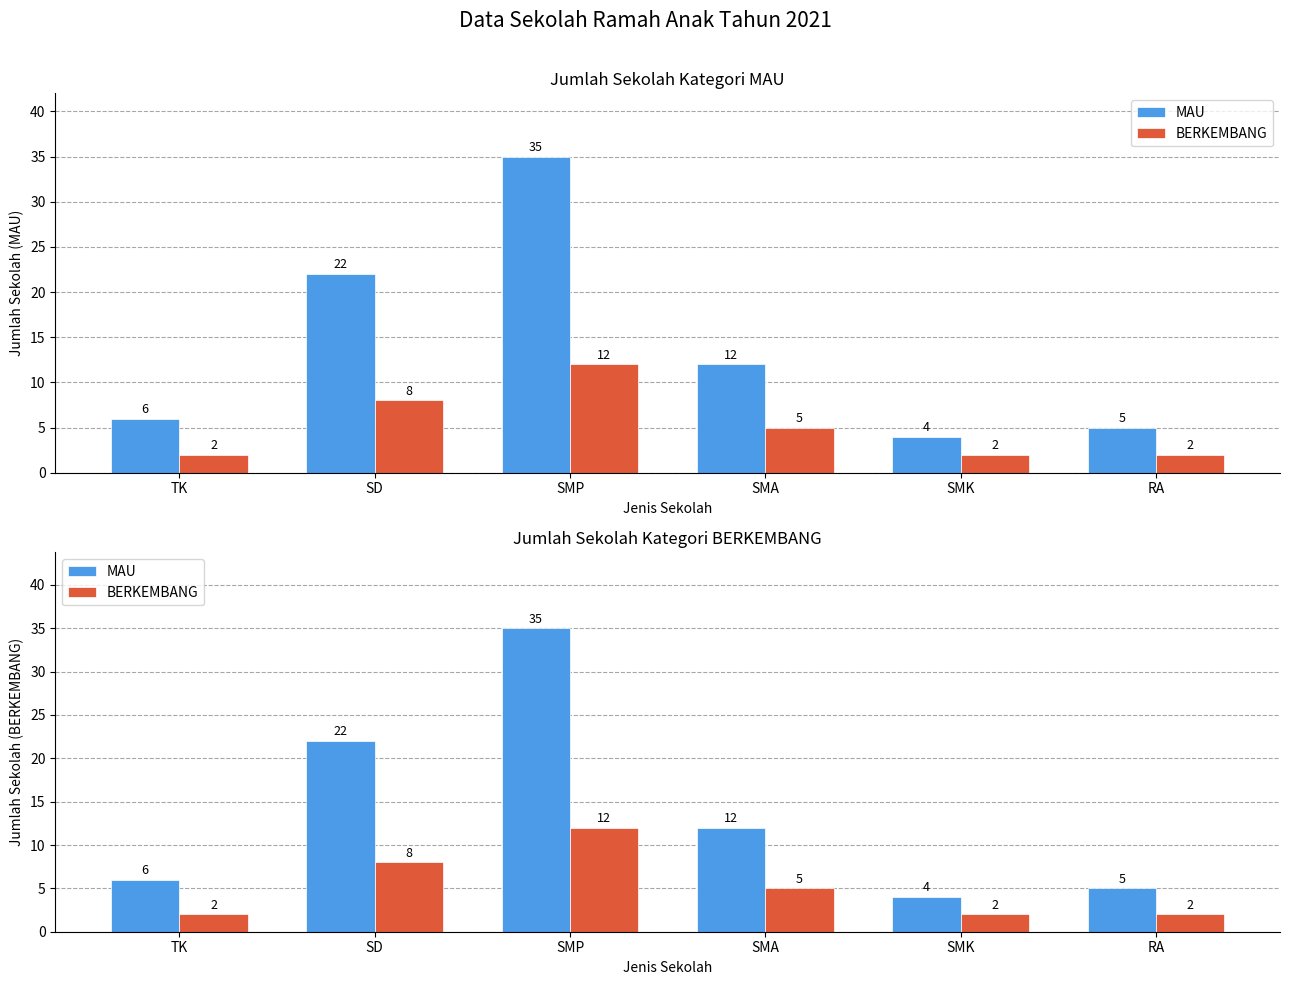

What is the minimum value shown in the chart?

2